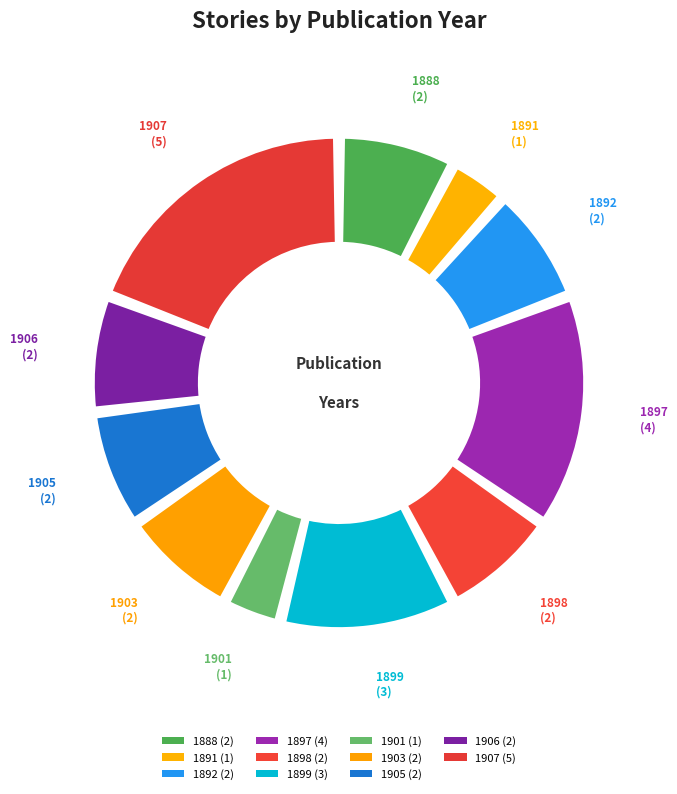

Count the number of slices in the pie.

11